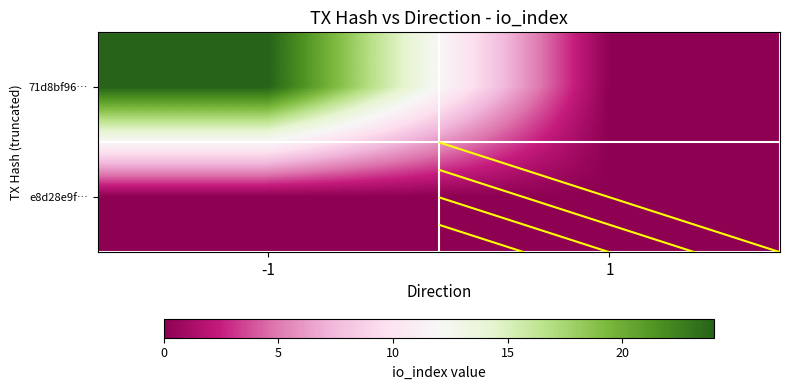

Rank the series by their average value, from highest to lowest.

71d8bf96…, e8d28e9f…